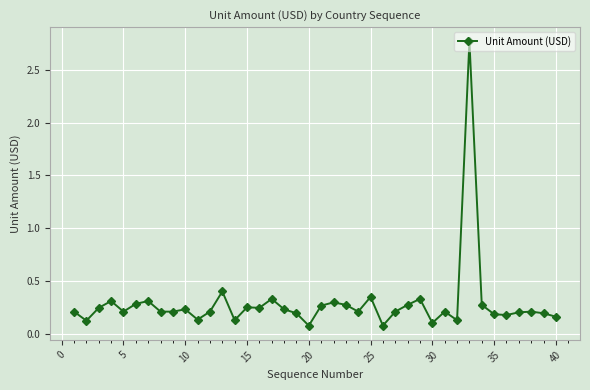

Is this an area chart (filled region under the line)?

No